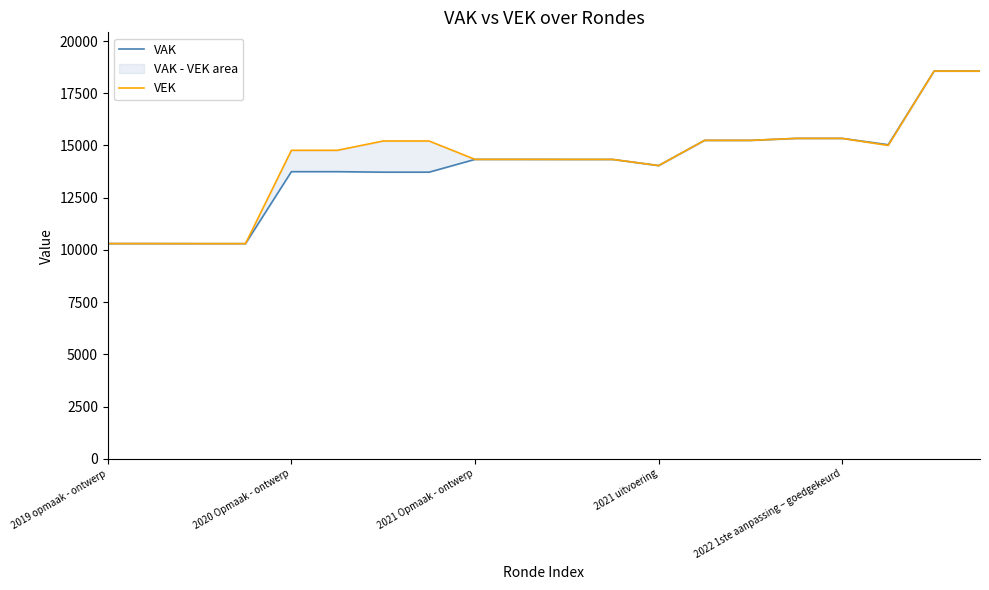

What is the sum of the VEK values at 2019 opmaak - ontwerp and 2021 Opmaak - ontwerp?

24635